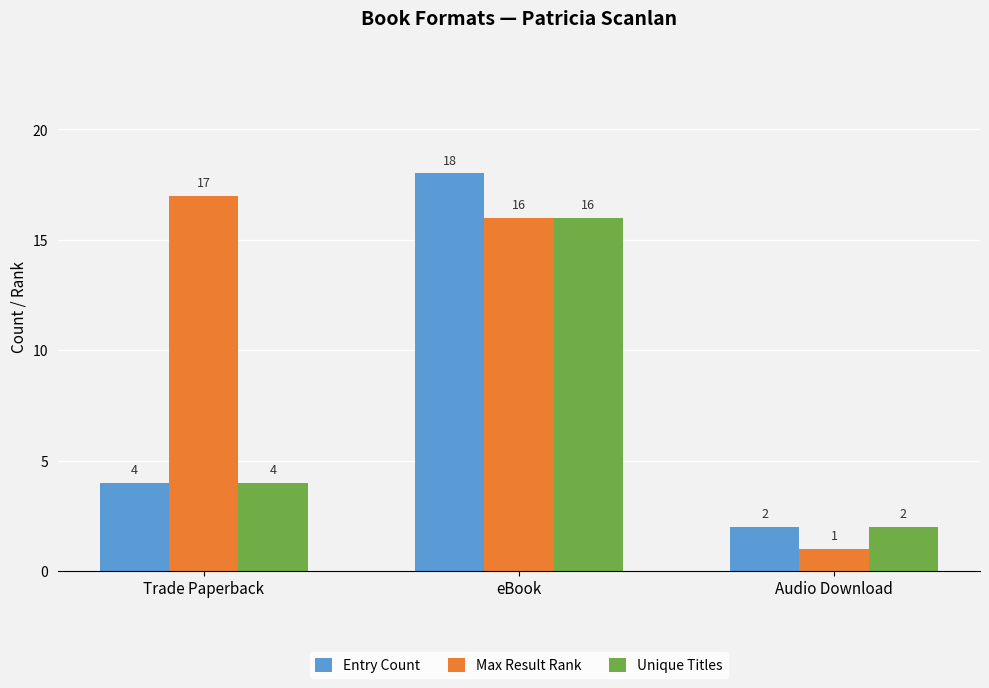

What is the difference between the highest and lowest values at Audio Download?

1